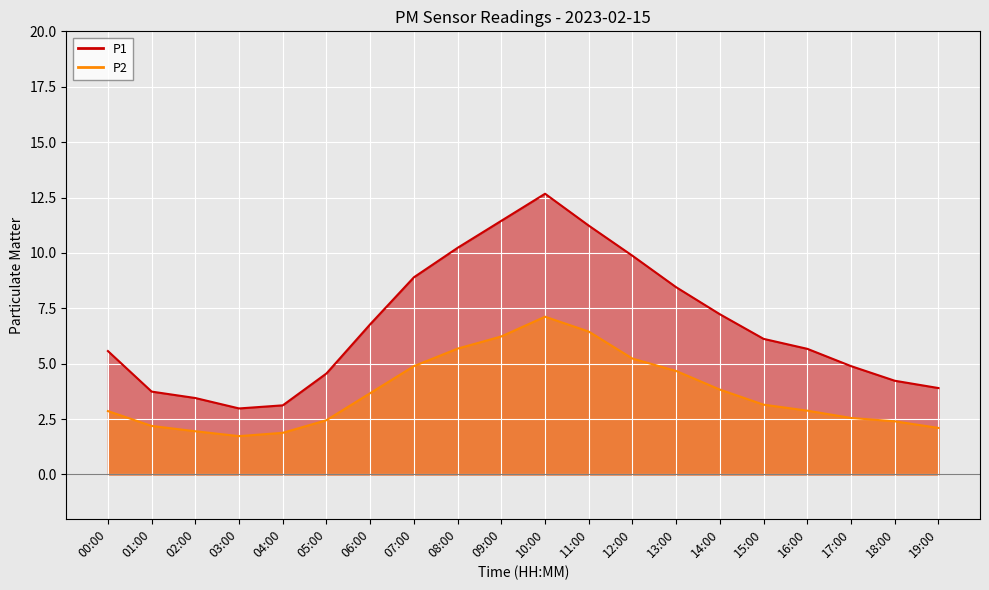

What are all the series names shown in the legend?

P1, P2